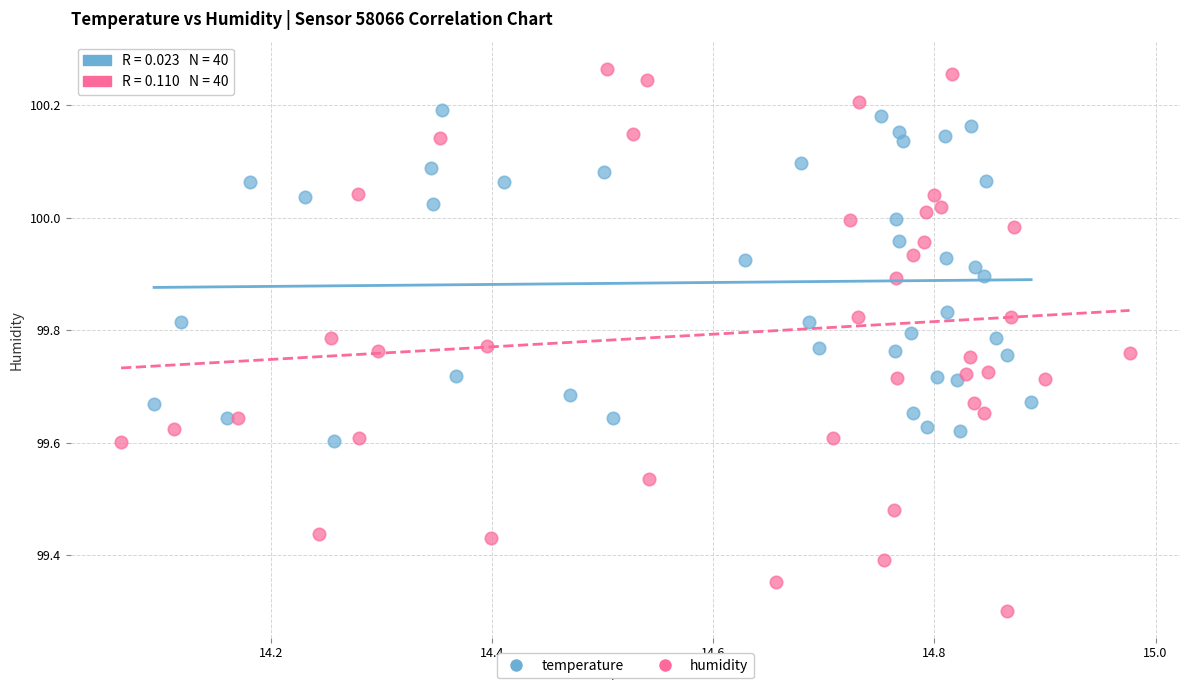

Which series contains the lowest Y value?

humidity